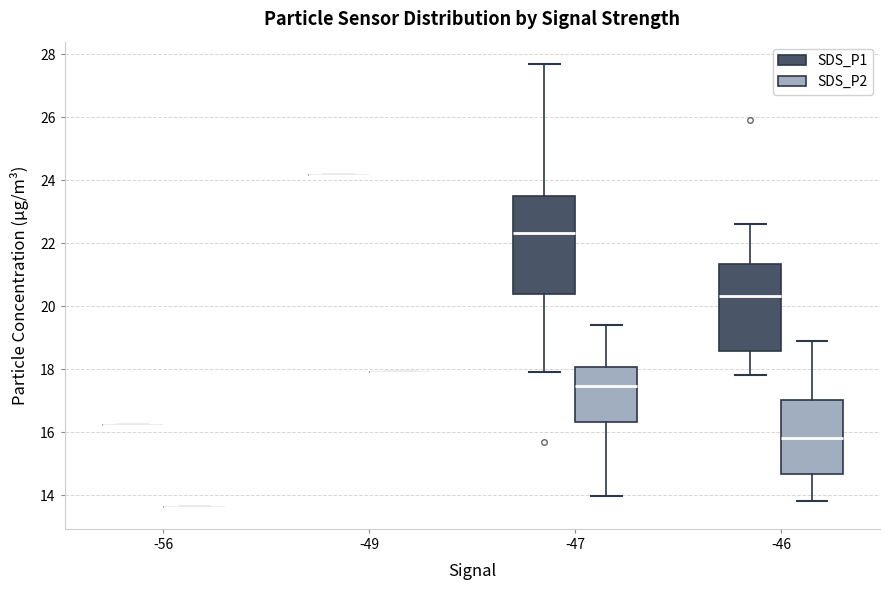

Reading left to right, read every box against the y-axis: the position of its median line, the range the box covers, and the ends of its whiskers. The values are not printed on the chart, so give them approximately, as read against the axis.

-56 (SDS_P1): box collapsed to a line at 16.2, whiskers 16.2 to 16.2
-56 (SDS_P2): box collapsed to a line at 13.6, whiskers 13.6 to 13.6
-49 (SDS_P1): box collapsed to a line at 24.2, whiskers 24.2 to 24.2
-49 (SDS_P2): box collapsed to a line at 18.0, whiskers 18.0 to 18.0
-47 (SDS_P1): median 22.4, box 20.4 to 23.6, whiskers 18.0 to 27.8
-47 (SDS_P2): median 17.4, box 16.4 to 18.0, whiskers 14.0 to 19.4
-46 (SDS_P1): median 20.4, box 18.6 to 21.4, whiskers 17.8 to 22.6
-46 (SDS_P2): median 15.8, box 14.6 to 17.0, whiskers 13.8 to 19.0